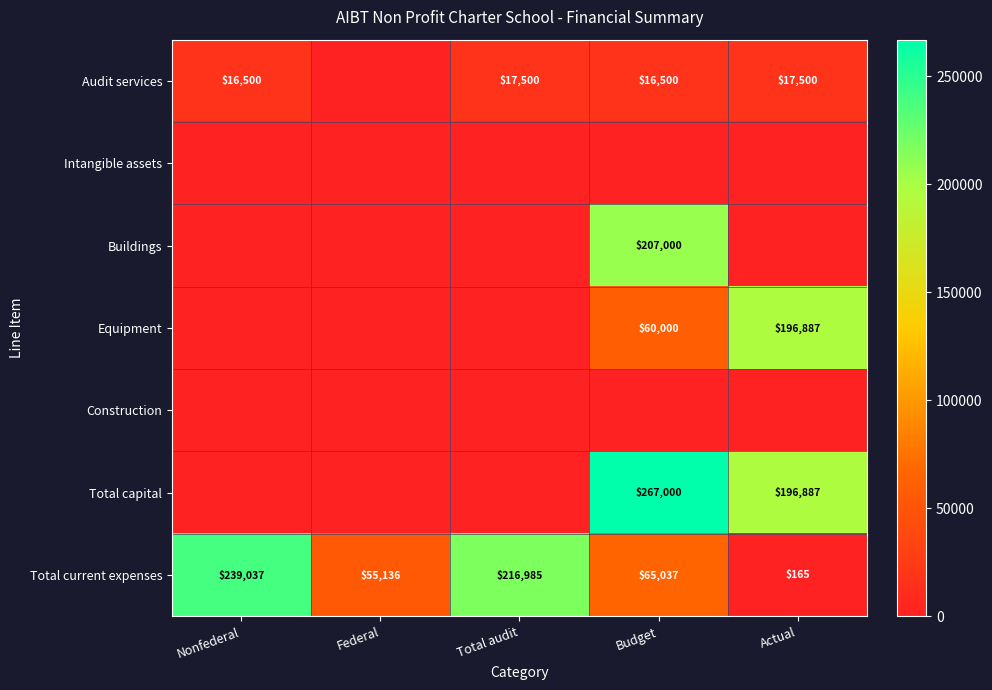

At which category is the sum across all series the highest?

Budget